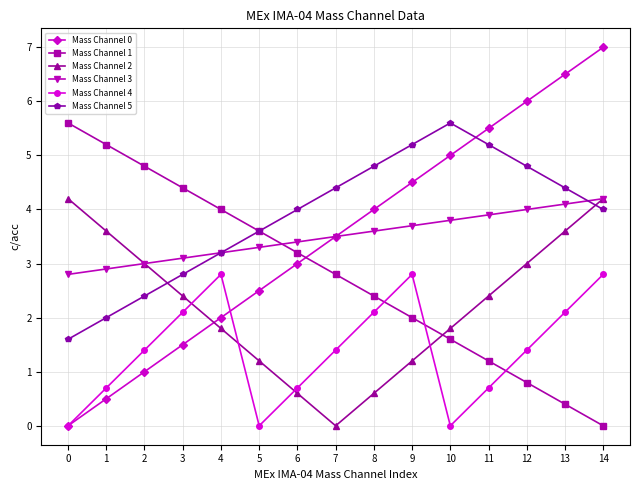

What is the highest value of the Mass Channel 5 series?

5.6